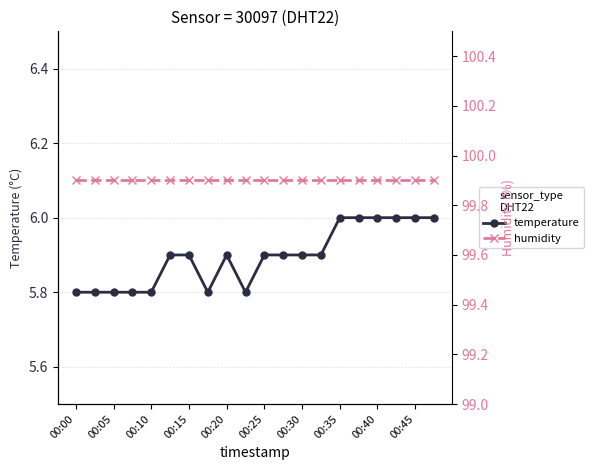

True or false: humidity and temperature intersect in this chart.

False